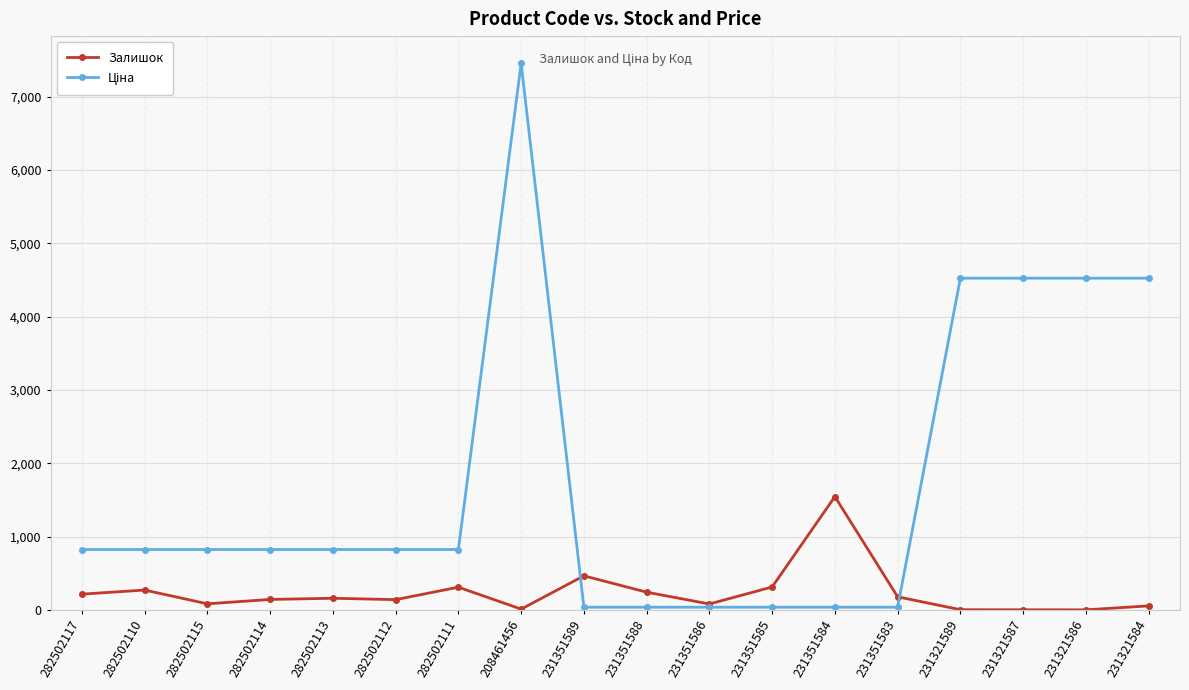

What is the difference between the highest and lowest values at 282502111?

513.9